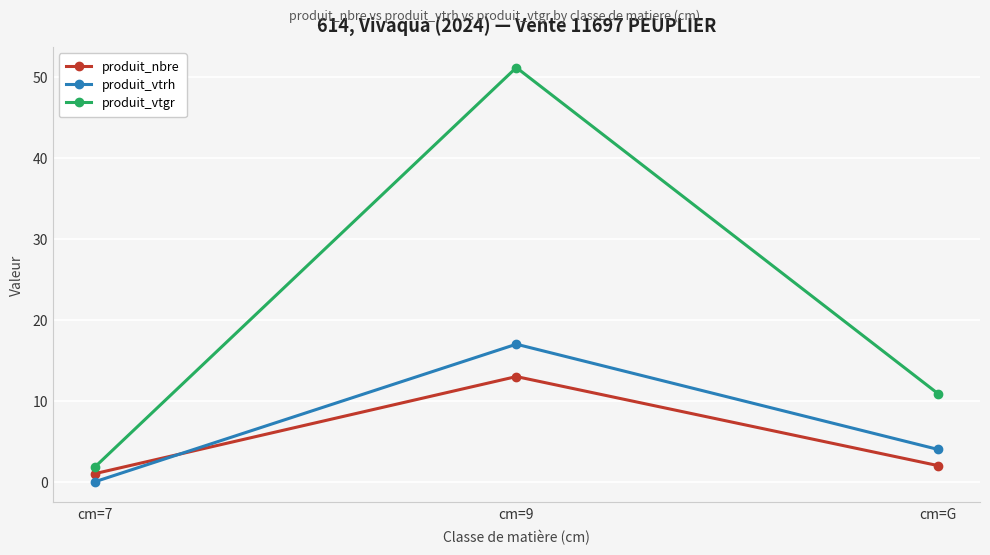

What is the difference between the highest and lowest values at cm=9?

38.2